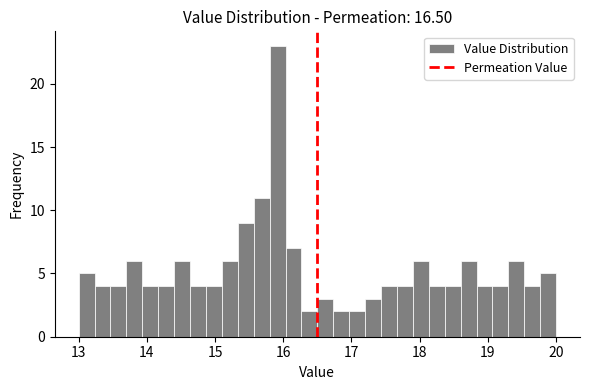

Around what value on the x-axis is the tallest bar? Give the approximate position of its centre, as read against the axis.

15.9